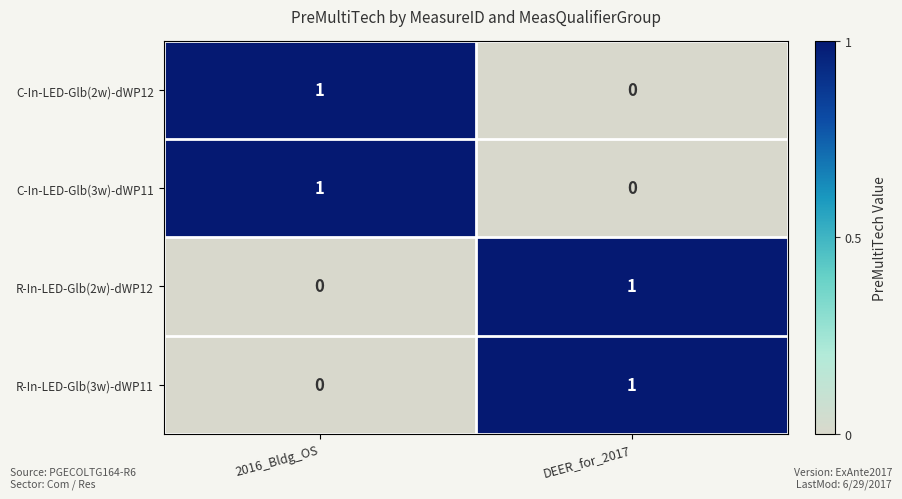

At which label does C-In-LED-Glb(2w)-dWP12 reach its minimum?

DEER_for_2017